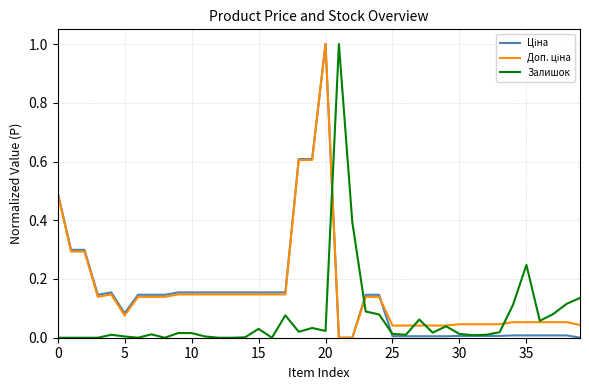

What is the greatest value displayed?

1.0